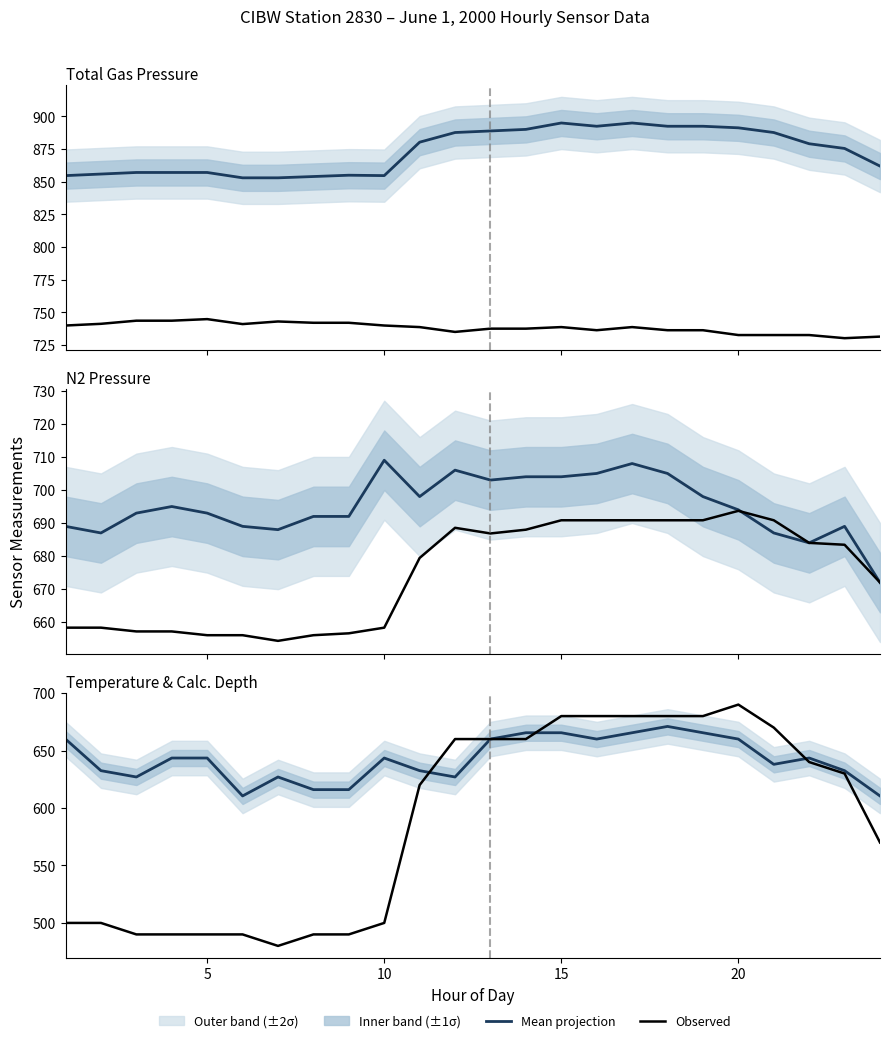

What is the value of the CALC. DEPTH (scaled) point at the 12th from the left?

660.0